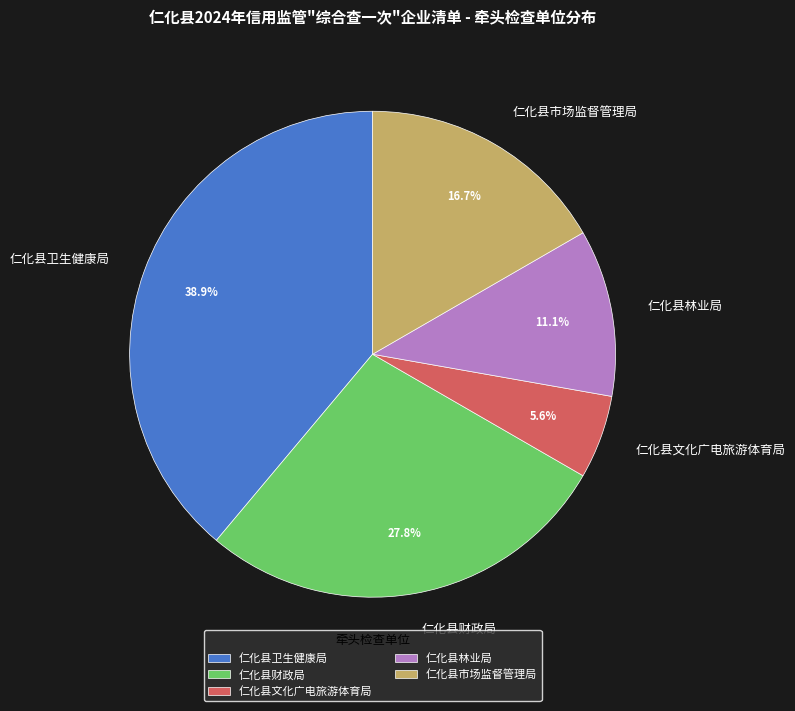

To the nearest percent, what portion does 仁化县财政局 represent?

28%